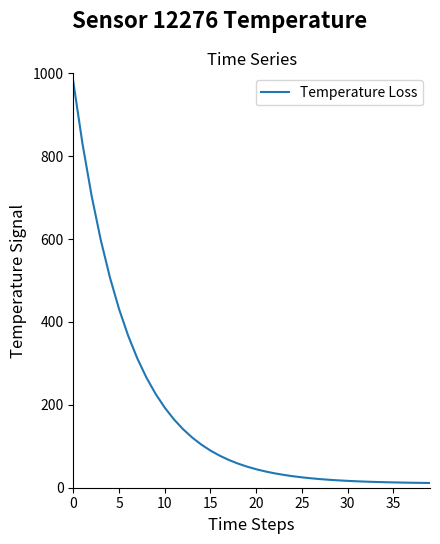

What is the difference between the maximum and minimum values?

968.5